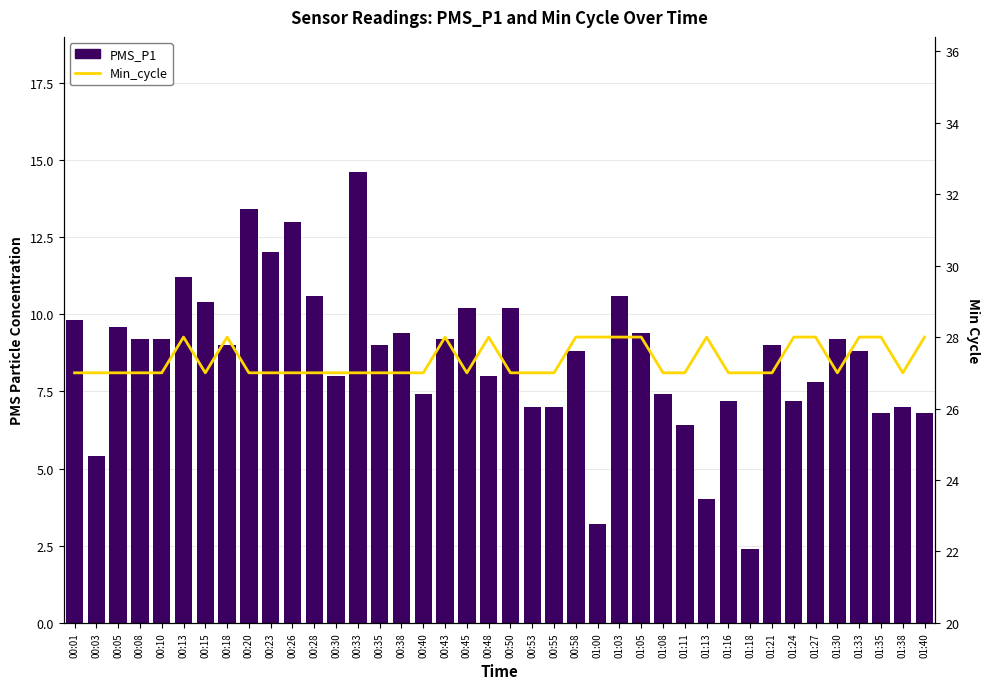

Count the number of data series in this chart.

2